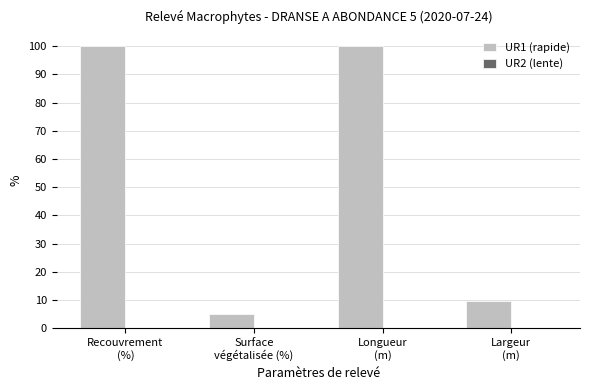

Reading right to left, transcribe all the data shown in this chart.

9.8	100.0	5.0	100.0